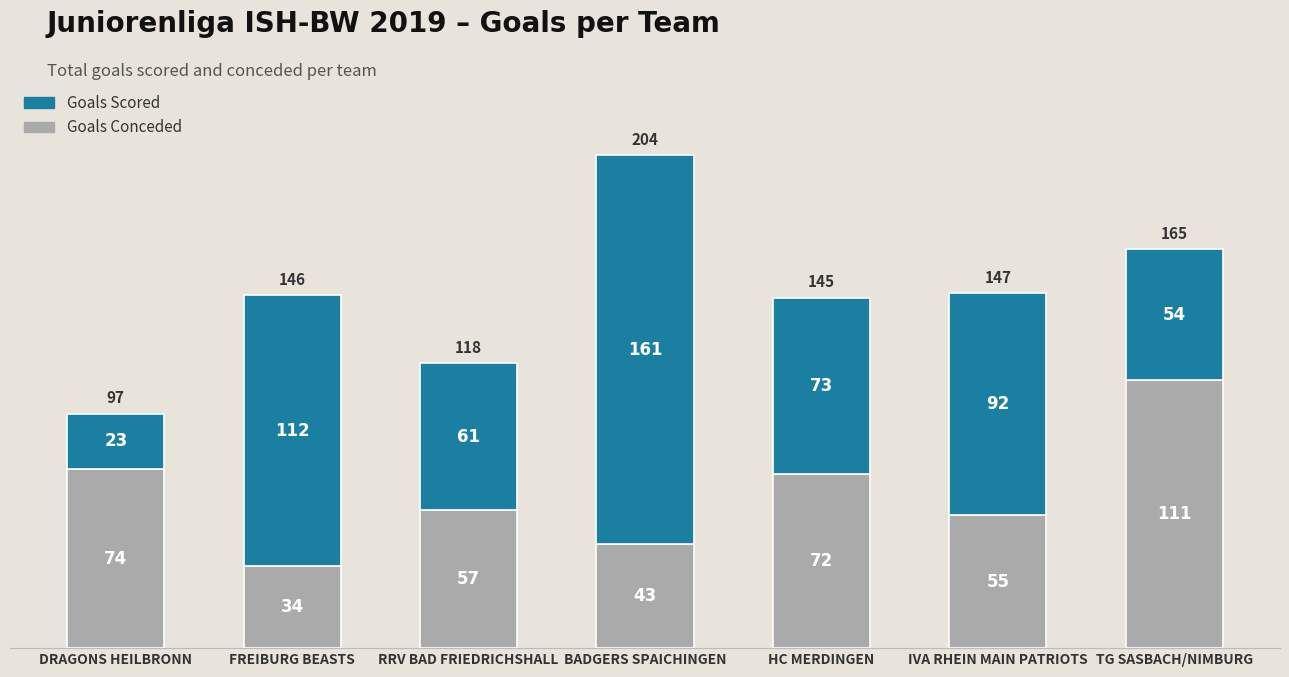

How many data points does each series have?

7